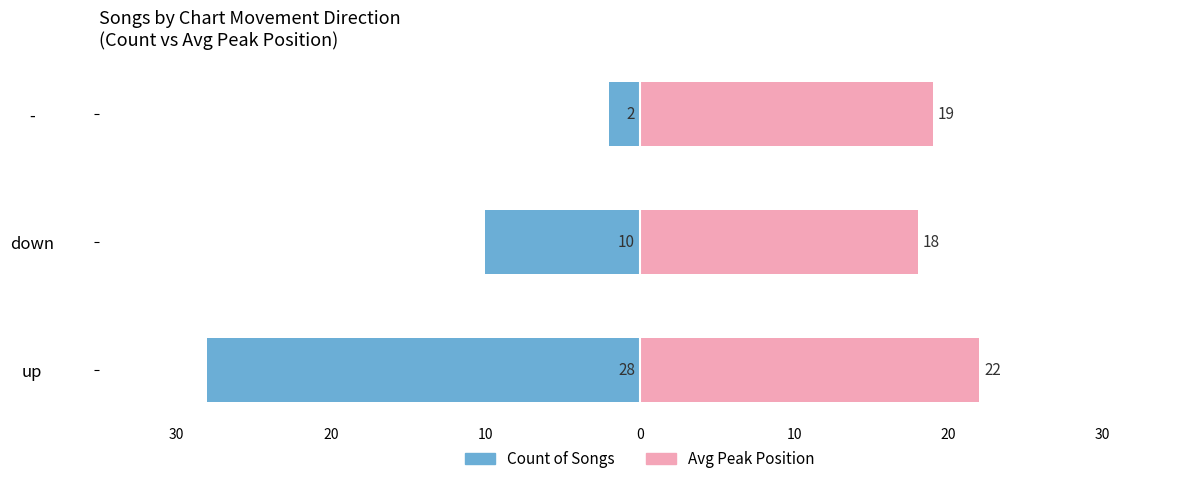

Which series has the largest range (max minus min)?

Count of Songs